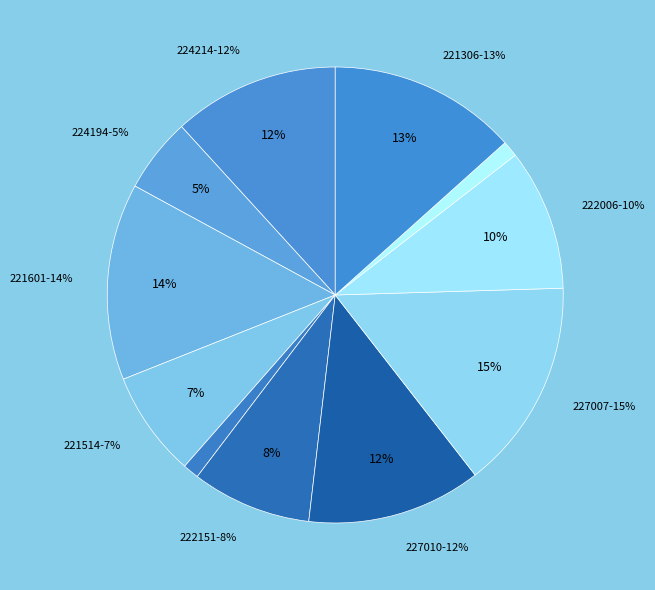

What is the smallest slice in the pie chart?

222132